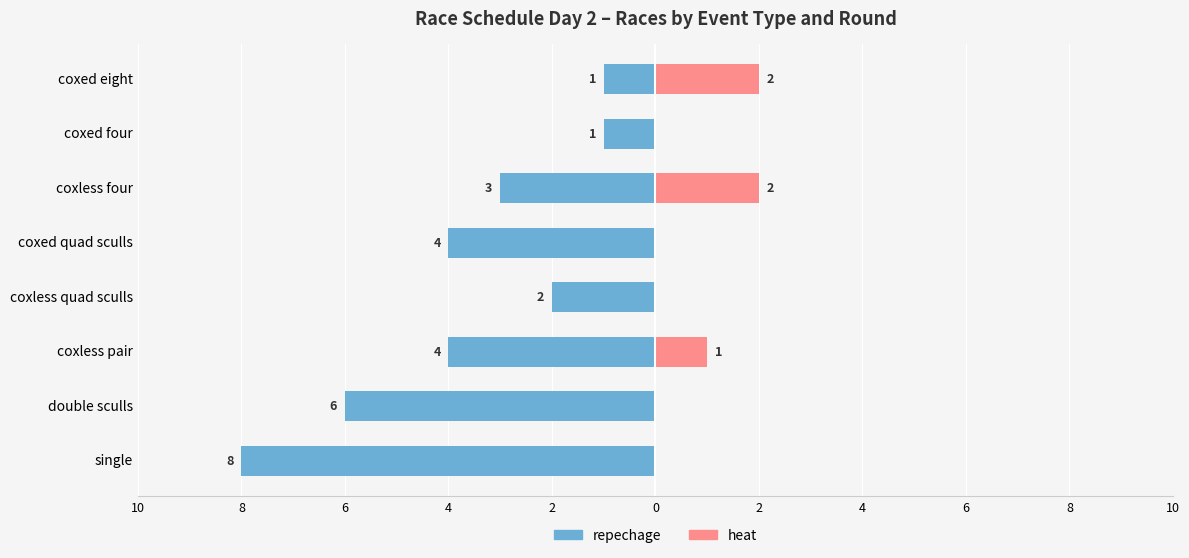

The repechage series shows -2 at coxed eight. True or false?

False